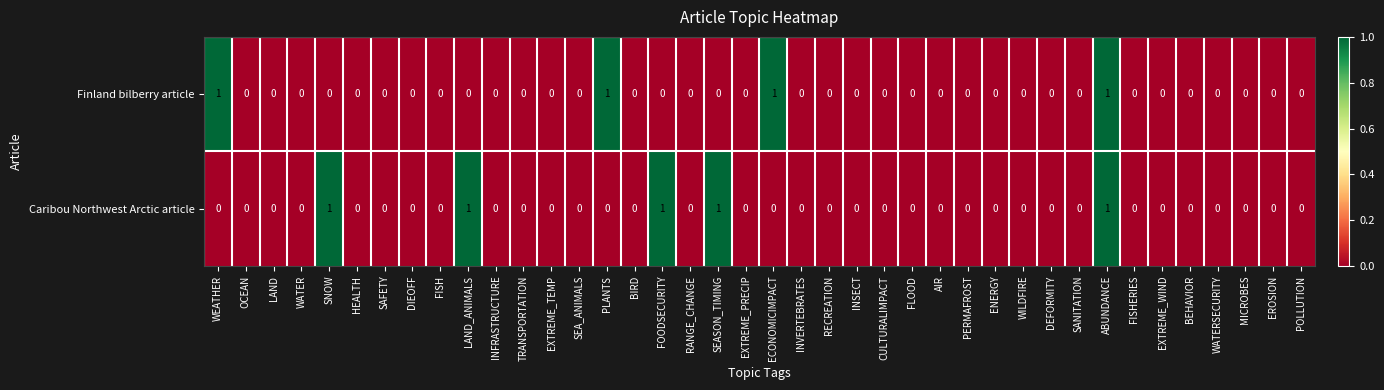

List the series in order of their overall mean, highest first.

Caribou Northwest Arctic article, Finland bilberry article